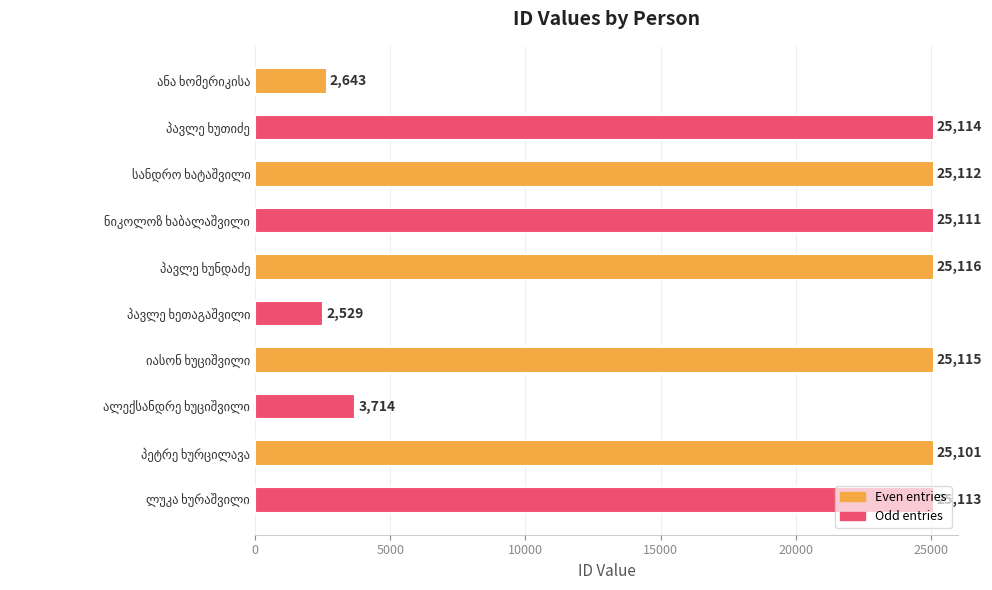

What is the value of the 7th bar from the top?

25115